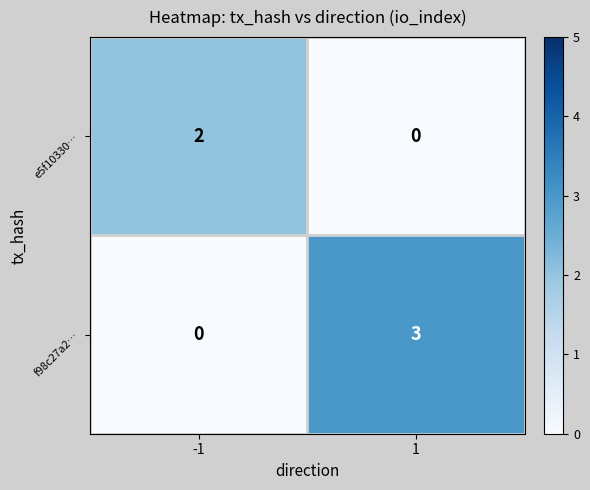

Reading right to left, extract all data points from this chart.

e5f10330…: 0	2
f98c27a2…: 3	0